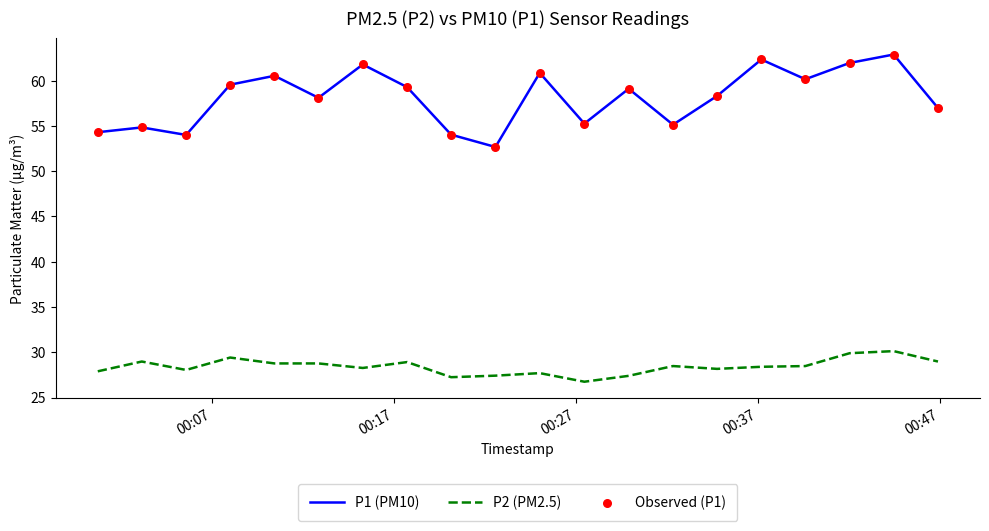

Which series has the widest spread of values?

P1 (PM10)